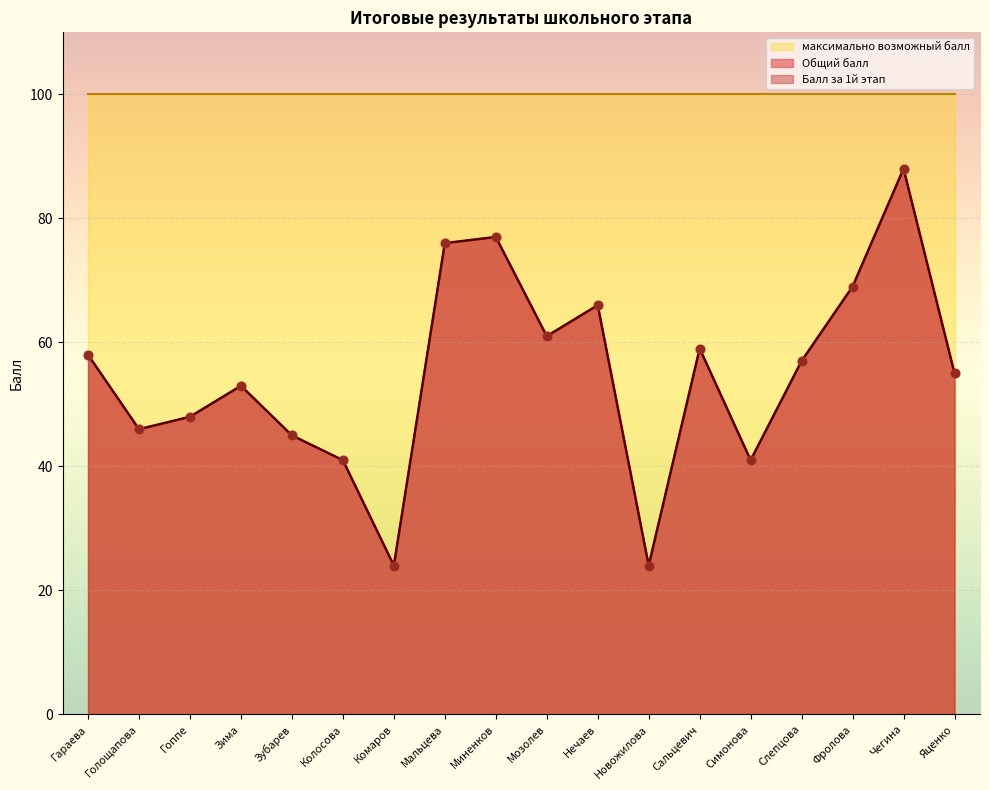

At which category is the sum across all series the highest?

Чегина